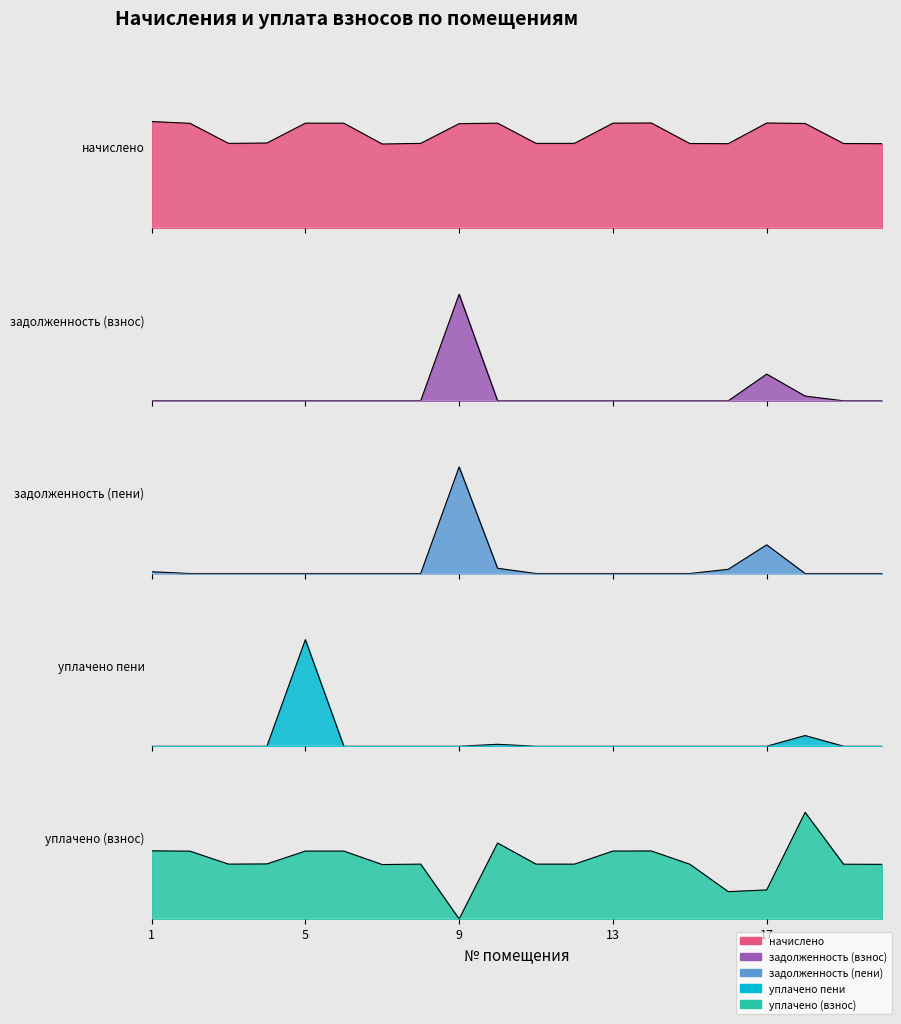

Between 1 and 16, which is larger?

1